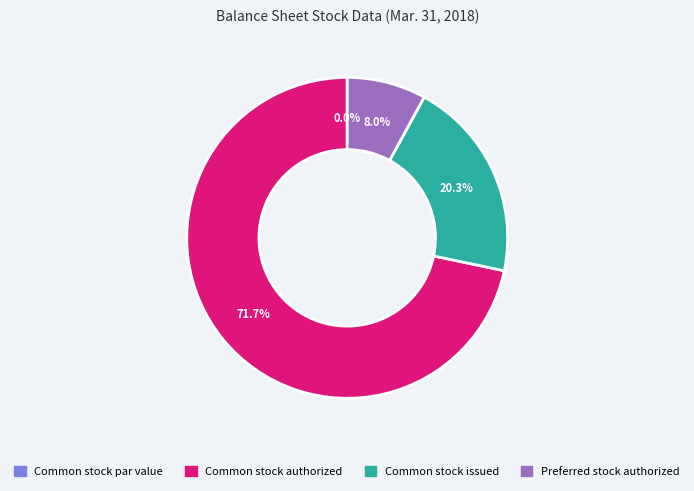

What percentage is the Common stock issued slice, to the nearest percent?

20%